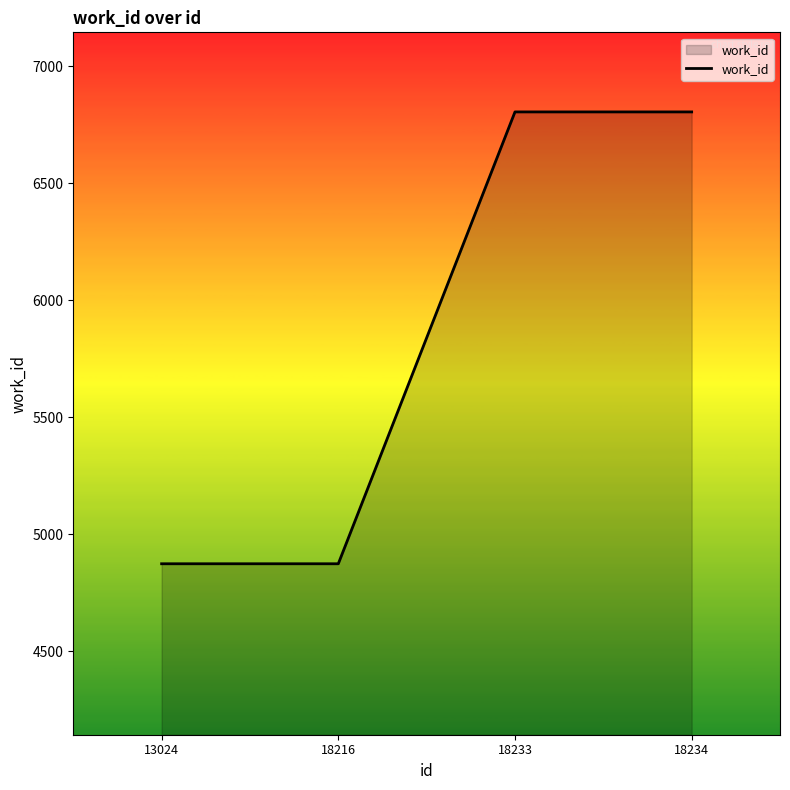

What is the difference between the second highest and minimum values?

1932